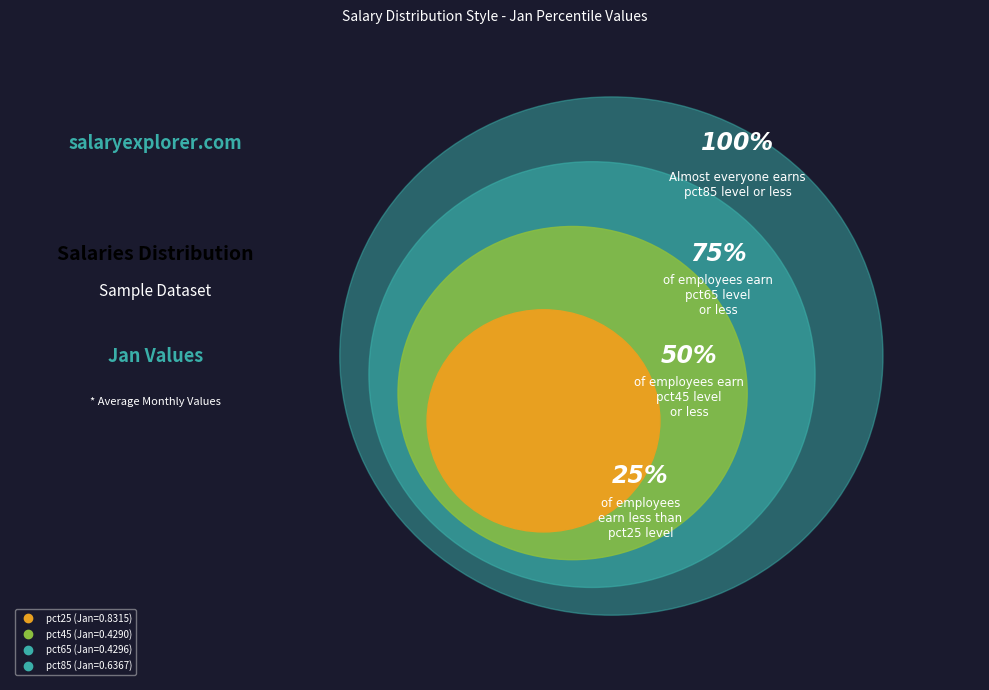

Count the number of slices in the pie.

4